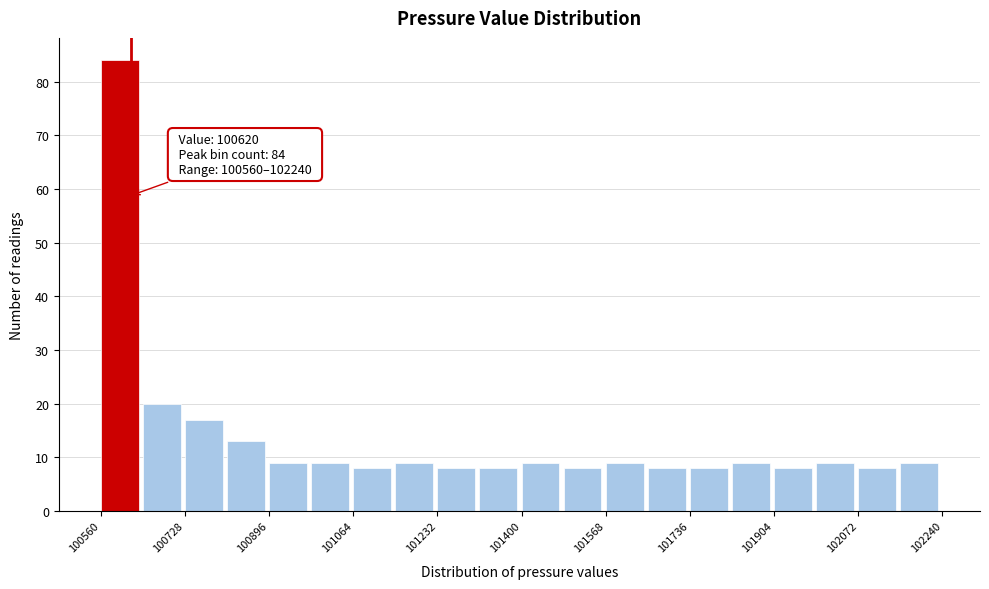

Which range on the x-axis has the tallest bar?

100560 to 100644